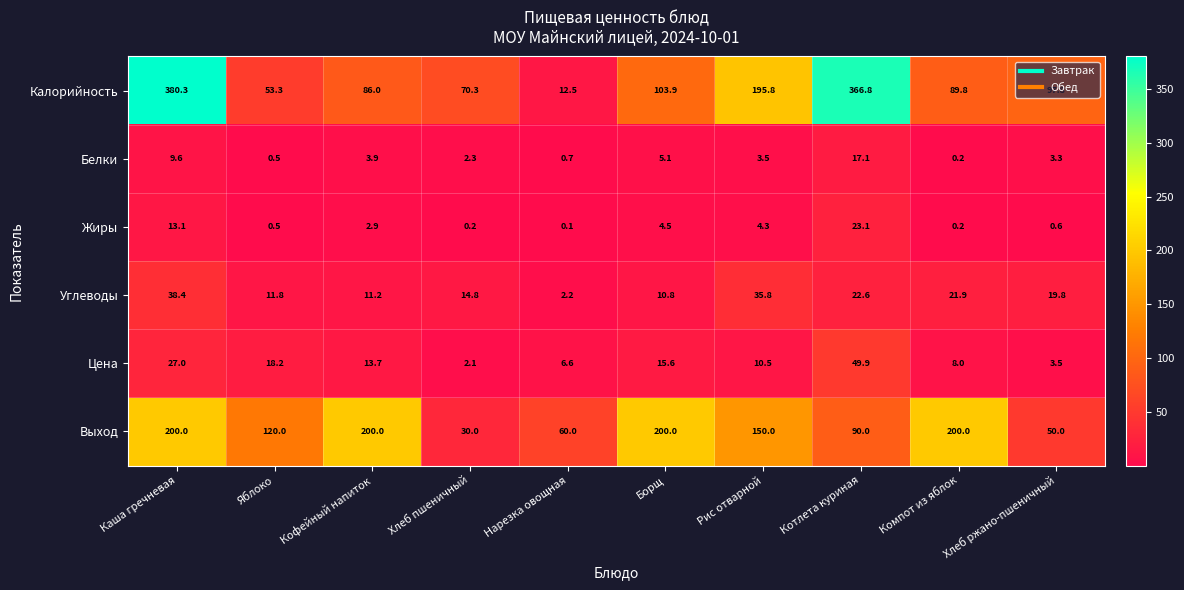

Which series has the largest total across all categories?

Калорийность